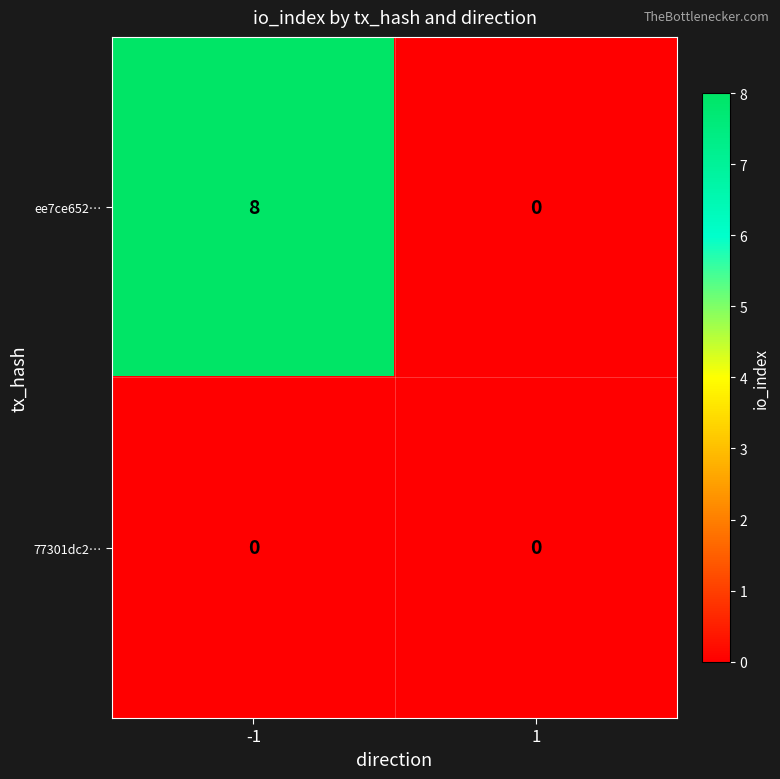

Rank the series by their maximum value, from highest to lowest.

ee7ce652…, 77301dc2…